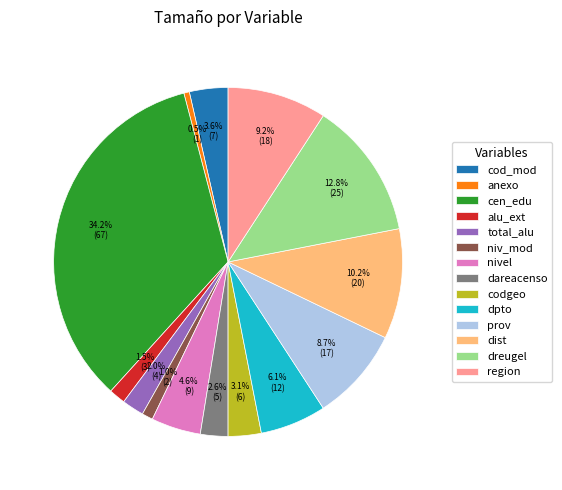

Between cen_edu and codgeo, which is larger?

cen_edu